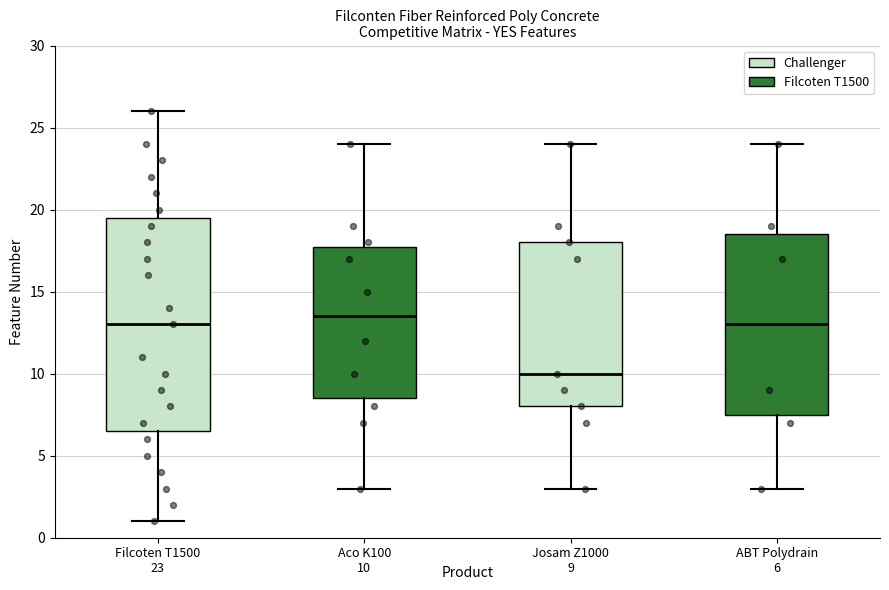

Comparing the boxes themselves (not the whiskers), which one is the tallest?

Filcoten T1500